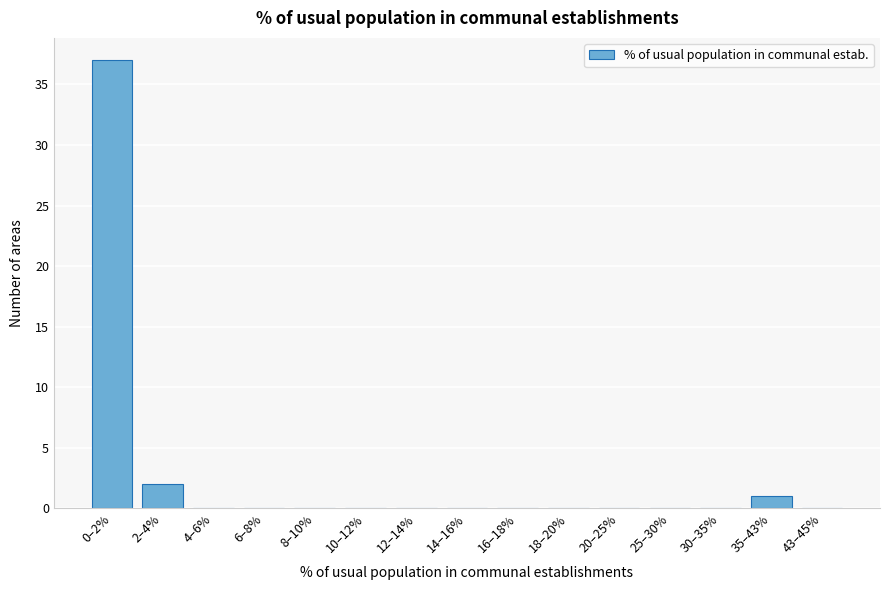

Reading left to right, extract all data points from this chart.

0–2%=37	2–4%=2	4–6%=0	6–8%=0	8–10%=0	10–12%=0	12–14%=0	14–16%=0	16–18%=0	18–20%=0	20–25%=0	25–30%=0	30–35%=0	35–43%=1	43–45%=0